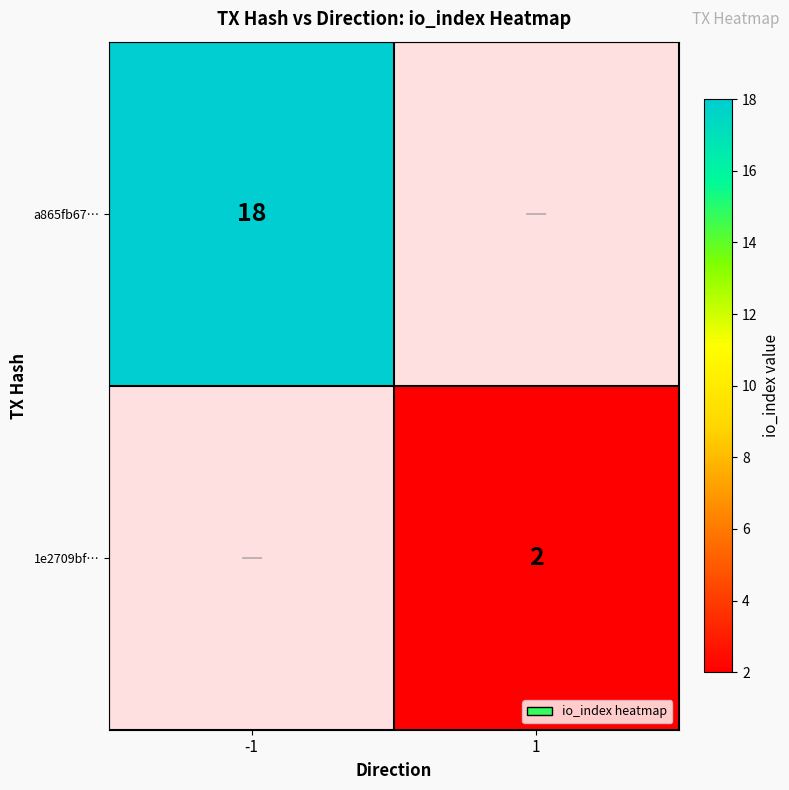

The value of a865fb67… at -1 is 29. True or false?

False